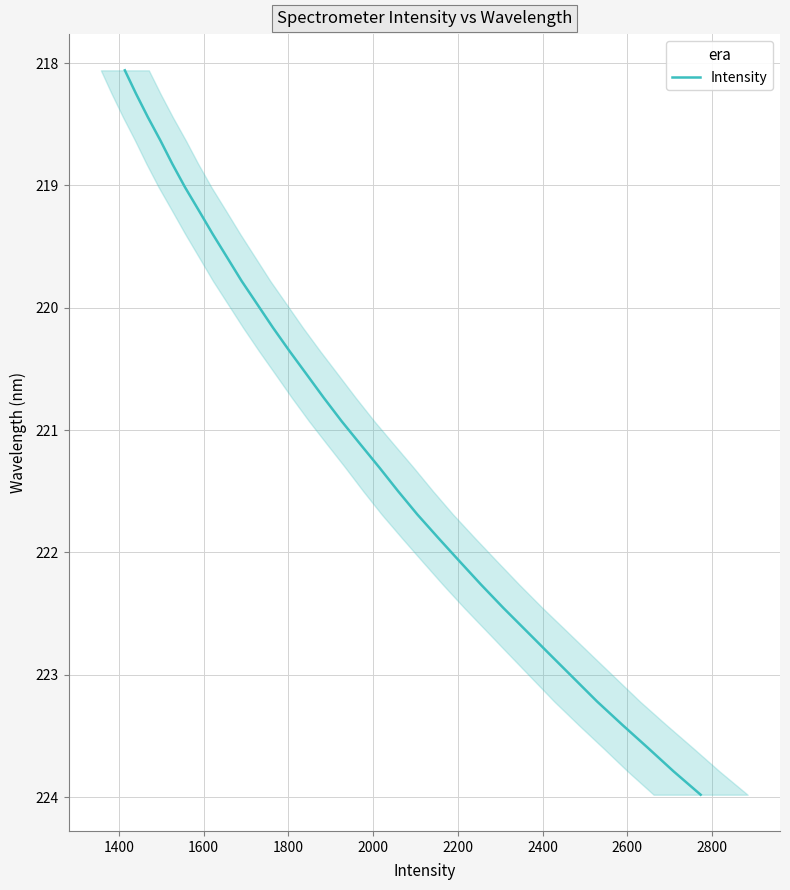

How many lines are shown in the chart?

1